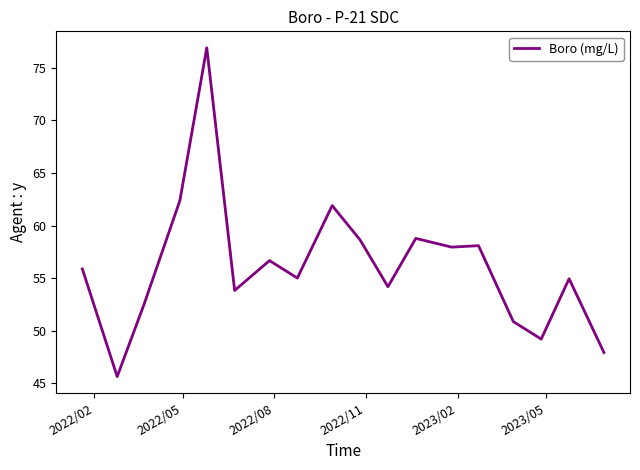

What is the difference between the maximum and minimum values?

31.3